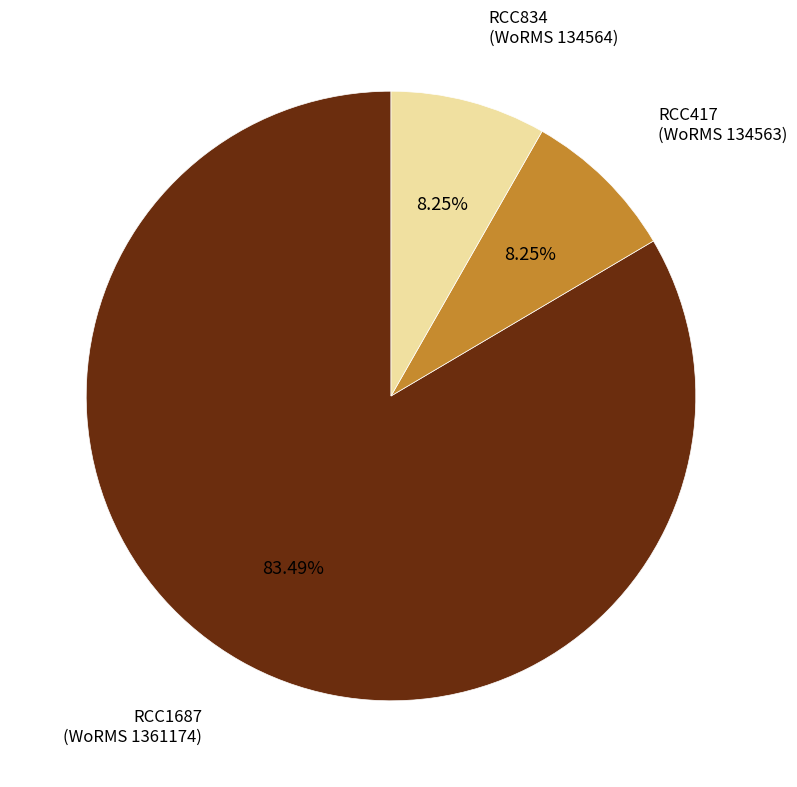

Does any single category account for the majority?

Yes